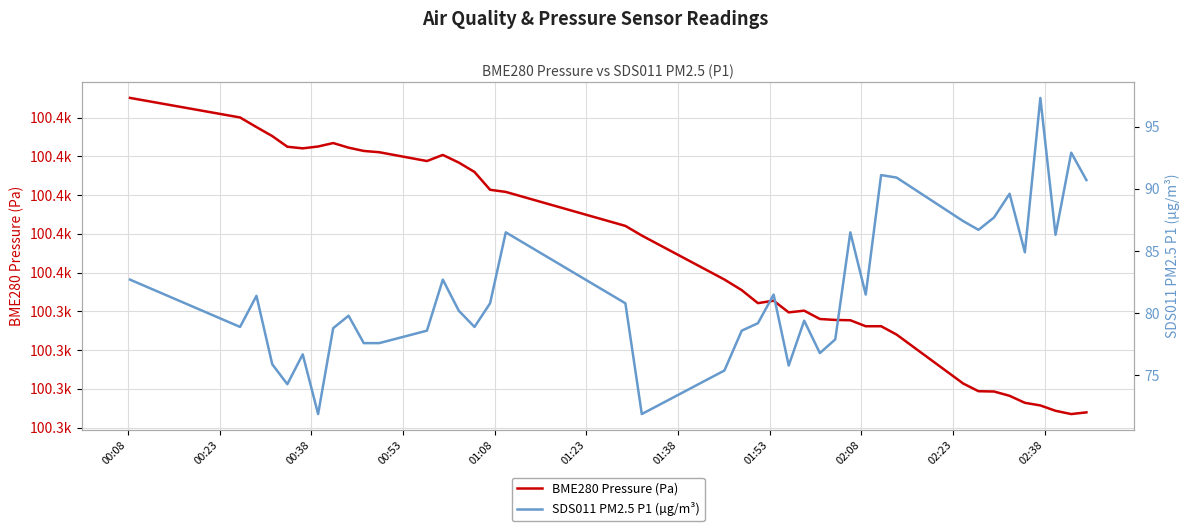

Is this an area chart (filled region under the line)?

No